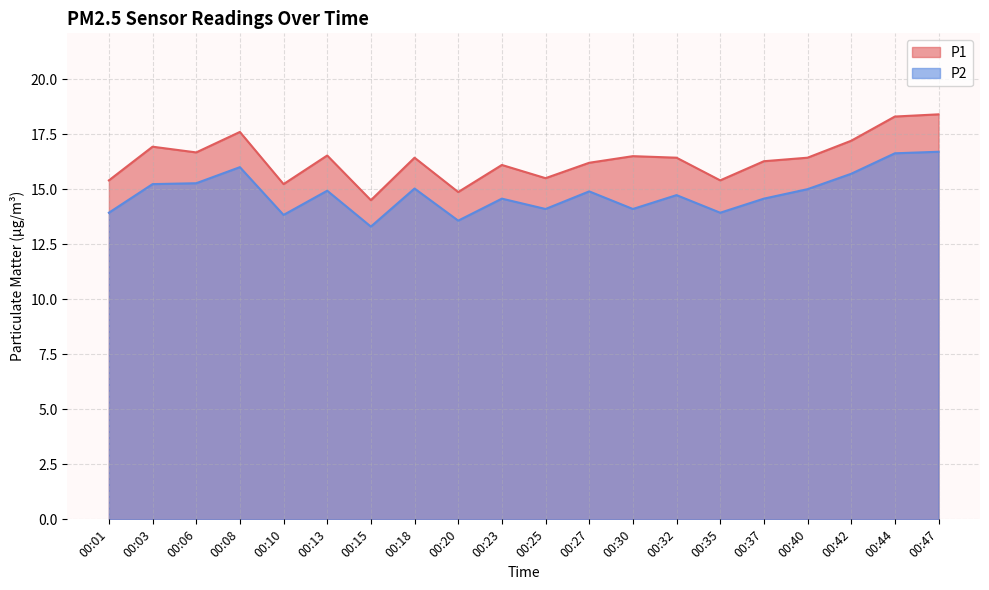

What is the value of the P1 point at the 9th from the left?

14.9